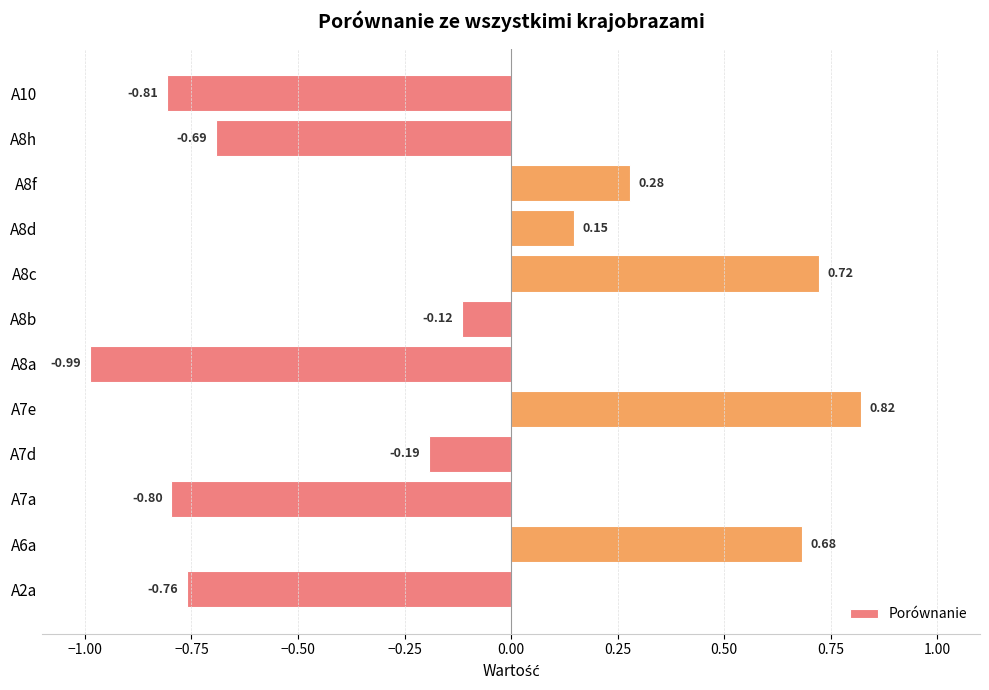

What is the change in value from A6a to A8b?

-0.8